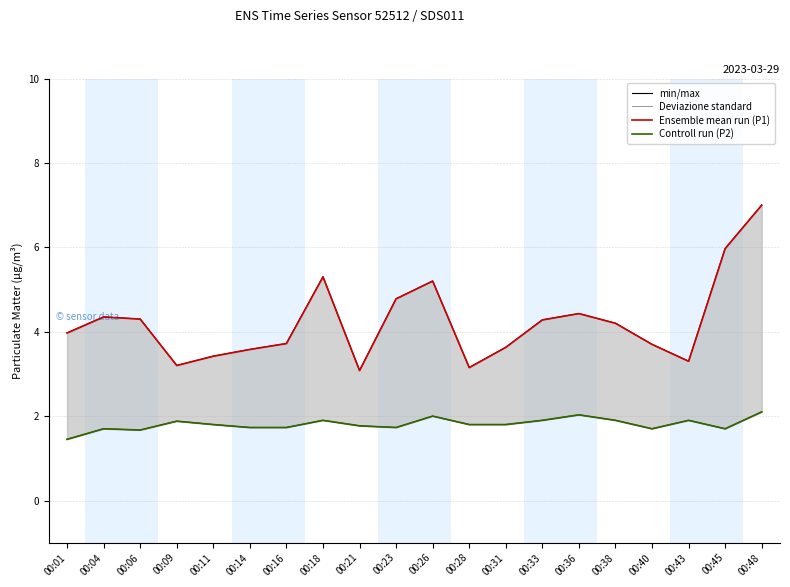

Does the chart display data point markers on the line(s)?

No